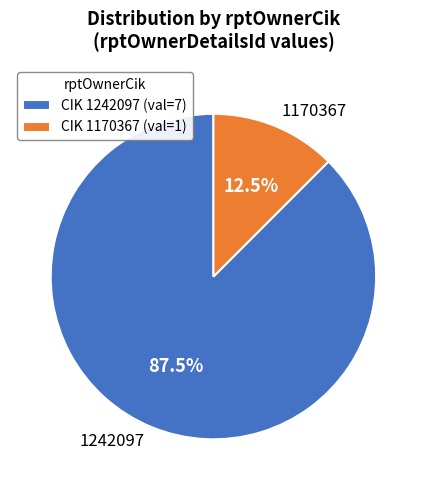

What is the total percentage of 1242097 and 1170367?

100.0%